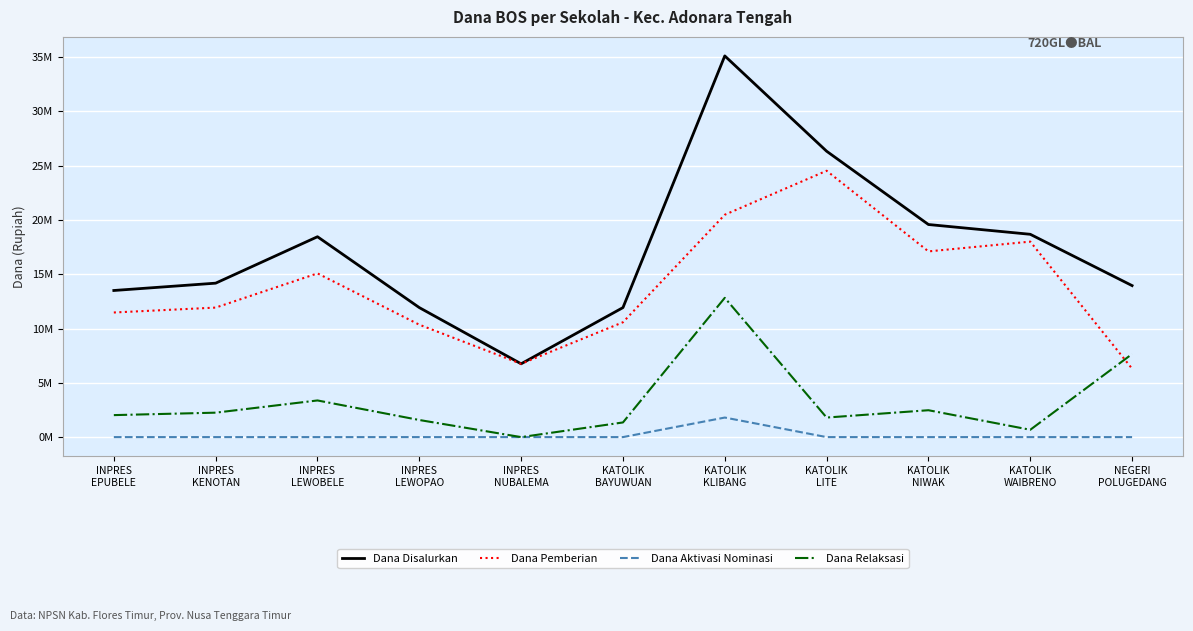

What is the maximum value shown in the chart?

35100000